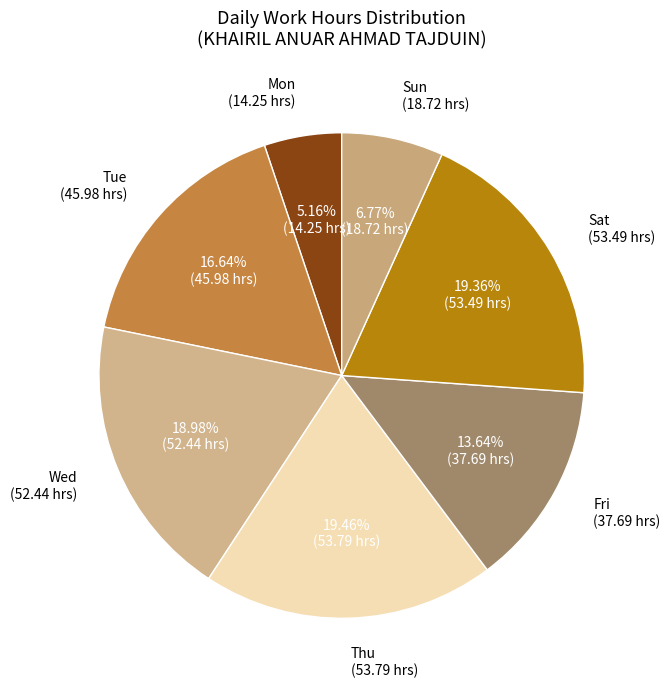

How many slices are in this pie chart?

7